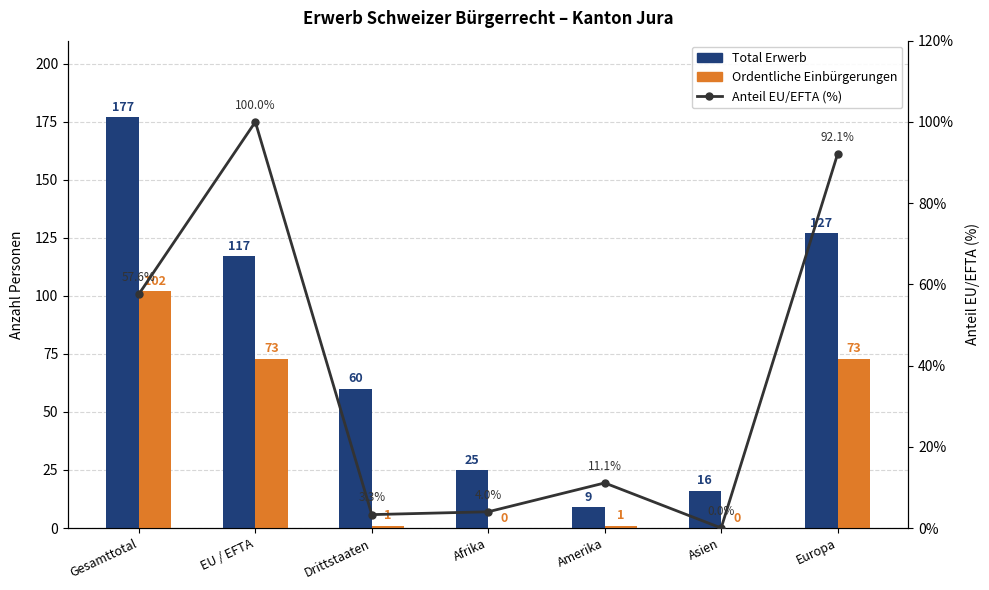

At Drittstaaten, list the series in order from smallest to largest.

Ordentliche Einbürgerungen, Anteil EU/EFTA (%), Total Erwerb